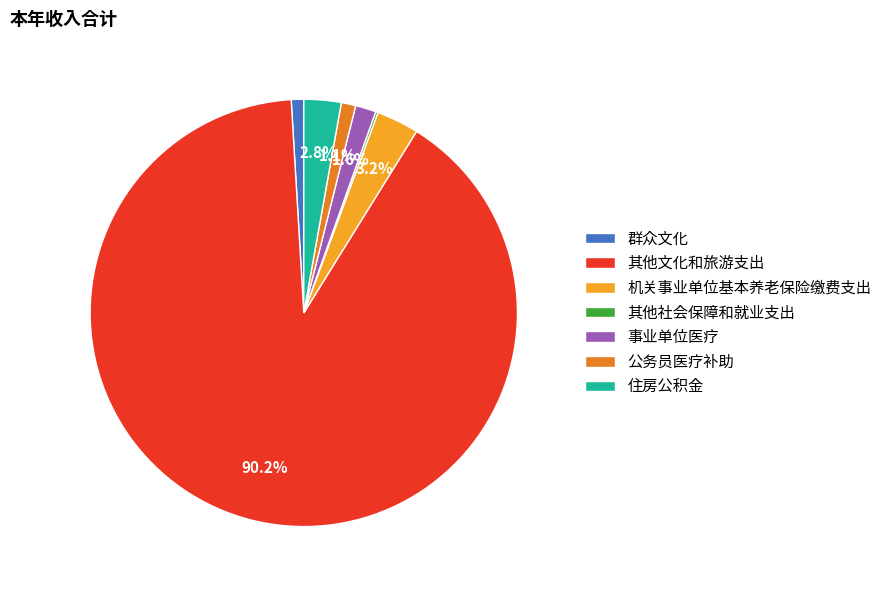

What is the majority slice?

其他文化和旅游支出